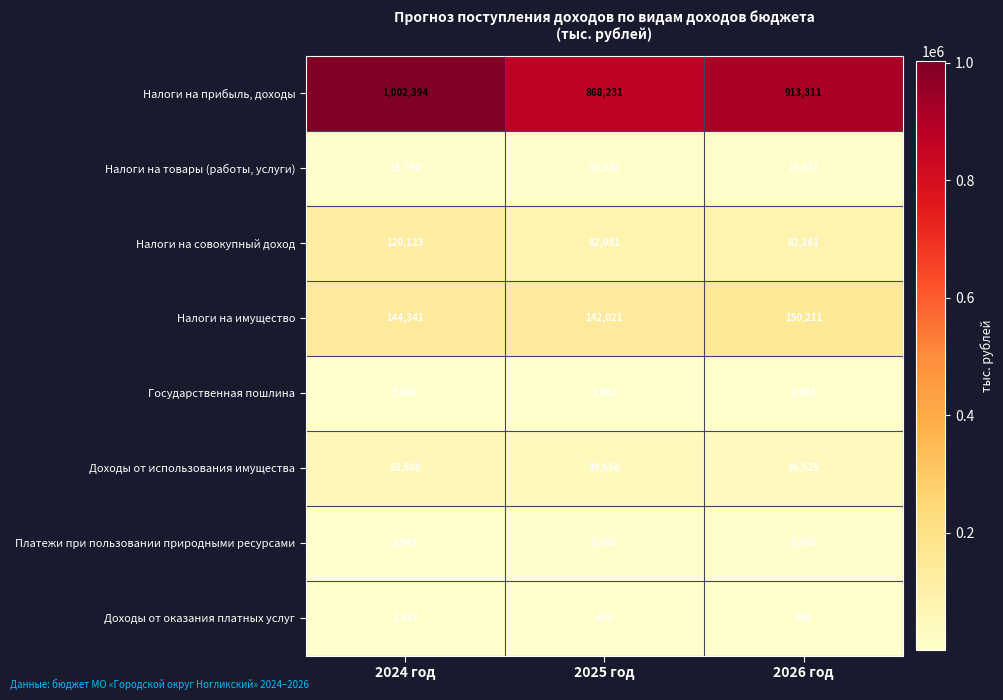

Rank the series at 2024 год from highest to lowest value.

Налоги на прибыль, доходы, Налоги на имущество, Налоги на совокупный доход, Доходы от использования имущества, Налоги на товары (работы, услуги), Платежи при пользовании природными ресурсами, Государственная пошлина, Доходы от оказания платных услуг